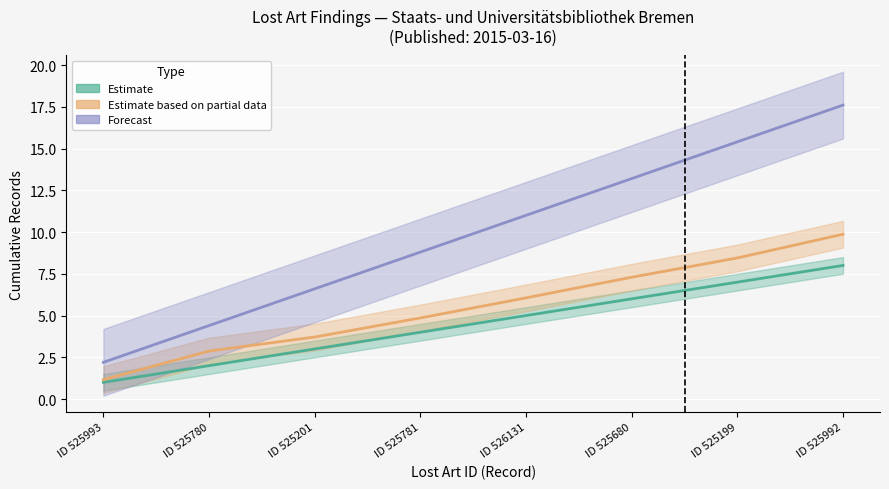

Is the value of Forecast at ID 525199 greater than the value of Estimate at ID 525780?

Yes